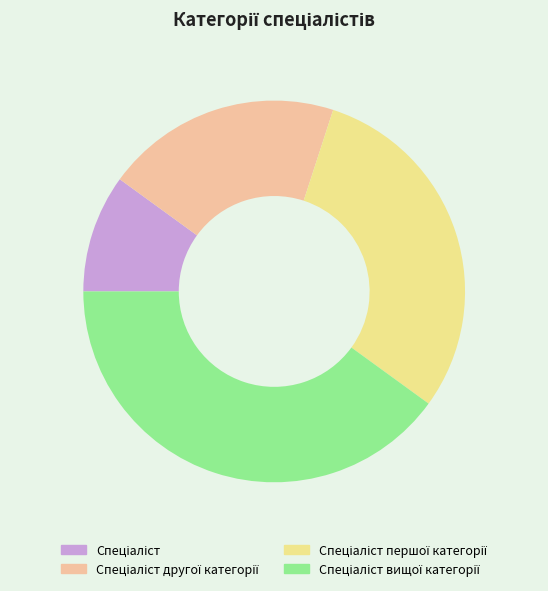

Does any single category account for the majority?

No